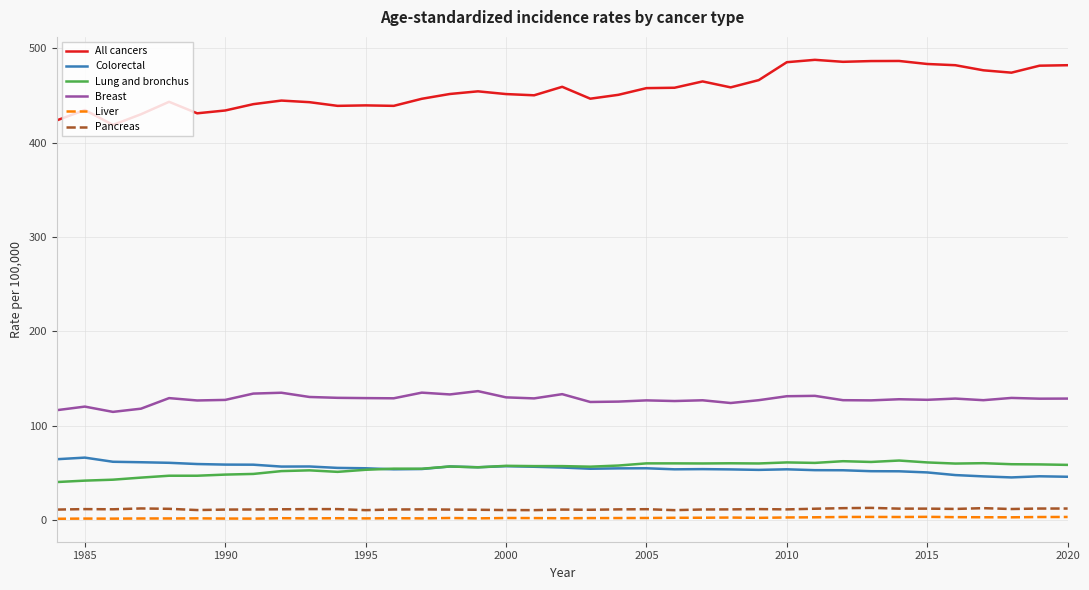

True or false: Breast and Pancreas intersect in this chart.

False